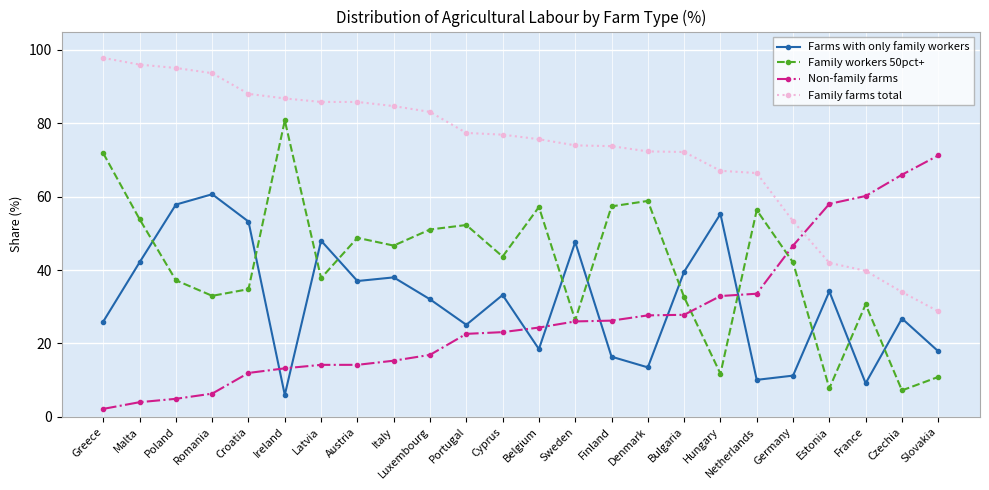

The Family workers 50pct+ series shows 58.8 at Denmark. True or false?

True